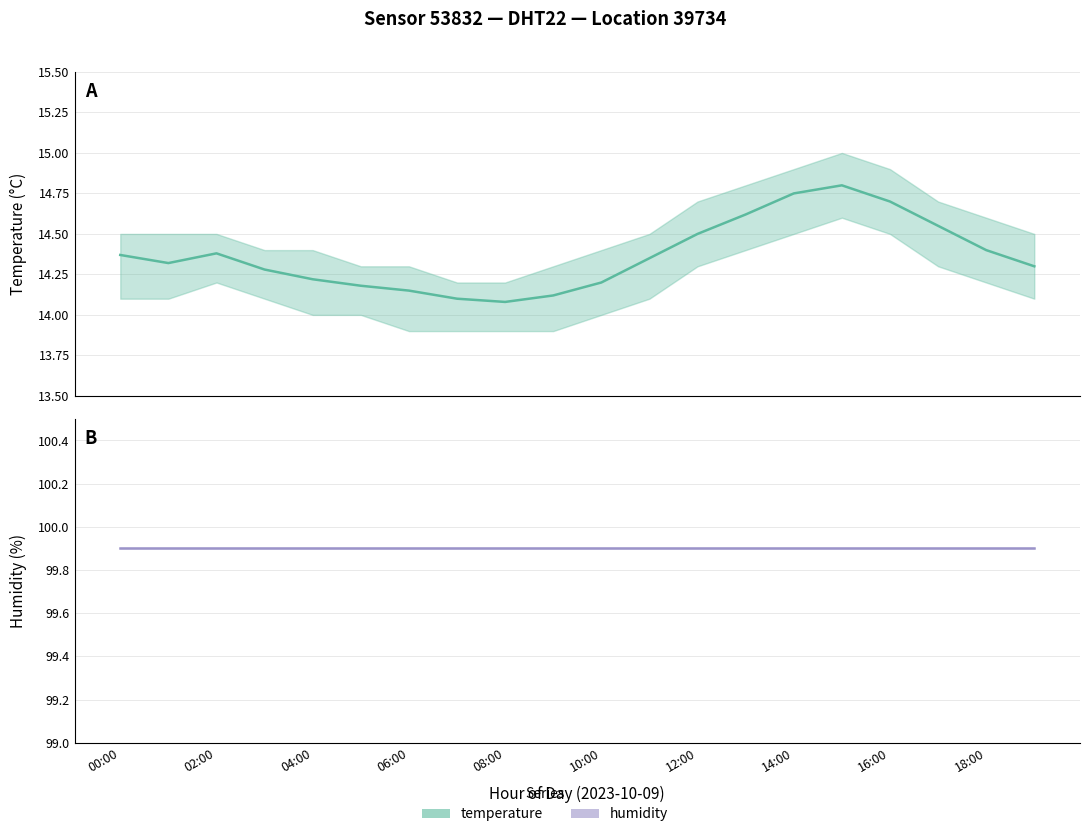

What is the sum of all temperature_upper values?

290.6